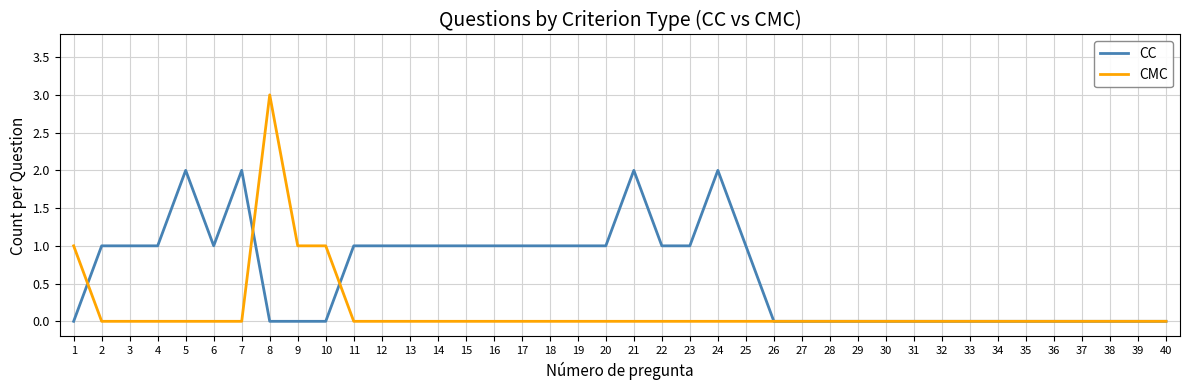

Reading left to right, what are all the values shown in this chart?

CC: 0	1	1	1	2	1	2	0	0	0	1	1	1	1	1	1	1	1	1	1	2	1	1	2	1	0	0	0	0	0	0	0	0	0	0	0	0	0	0	0
CMC: 1	0	0	0	0	0	0	3	1	1	0	0	0	0	0	0	0	0	0	0	0	0	0	0	0	0	0	0	0	0	0	0	0	0	0	0	0	0	0	0